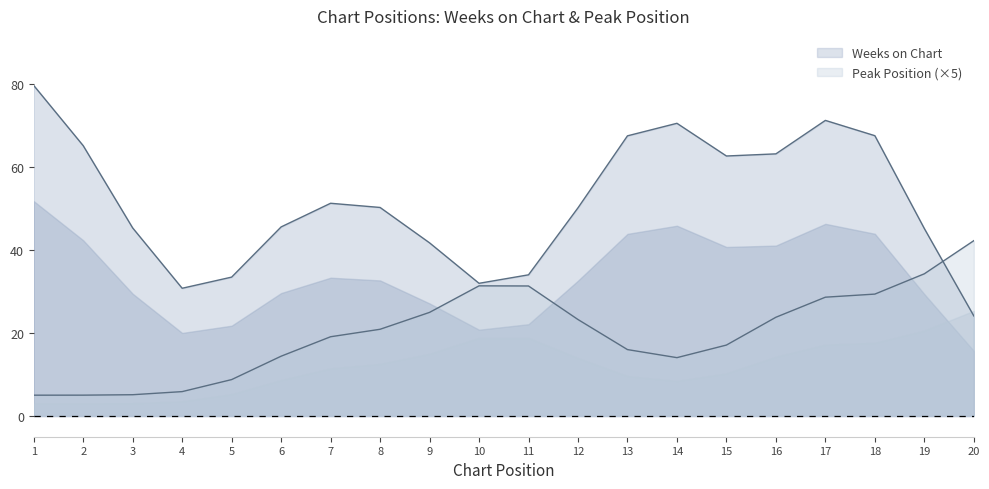

Which series has the largest total across all categories?

Weeks on Chart